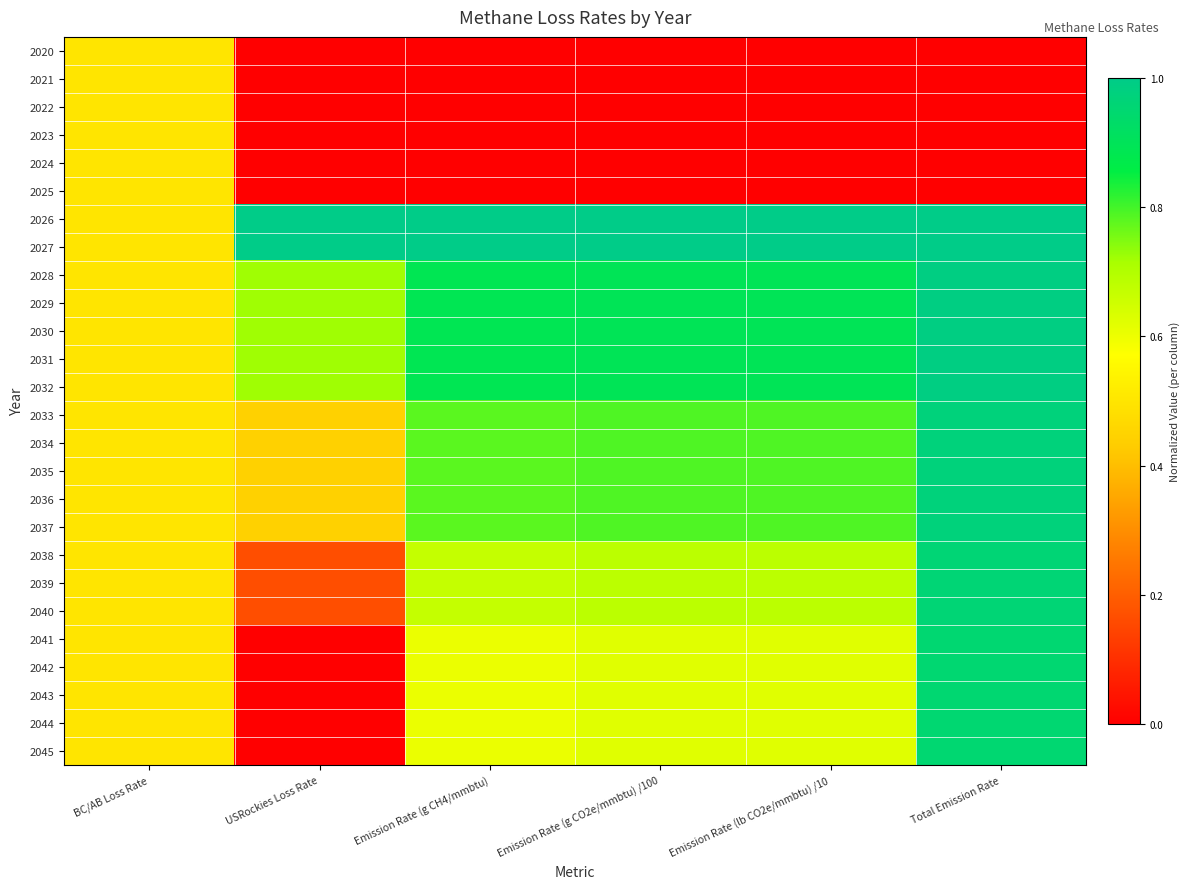

Reading left to right, transcribe all the data shown in this chart.

2020: BC/AB Loss Rate=0.5	USRockies Loss Rate=0.0	Emission Rate (g CH4/mmbtu)=0.0	Emission Rate (g CO2e/mmbtu) /100=0.0	Emission Rate (lb CO2e/mmbtu) /10=0.0	Total Emission Rate=0.0
2021: BC/AB Loss Rate=0.5	USRockies Loss Rate=0.0	Emission Rate (g CH4/mmbtu)=0.0	Emission Rate (g CO2e/mmbtu) /100=0.0	Emission Rate (lb CO2e/mmbtu) /10=0.0	Total Emission Rate=0.0
2022: BC/AB Loss Rate=0.5	USRockies Loss Rate=0.0	Emission Rate (g CH4/mmbtu)=0.0	Emission Rate (g CO2e/mmbtu) /100=0.0	Emission Rate (lb CO2e/mmbtu) /10=0.0	Total Emission Rate=0.0
2023: BC/AB Loss Rate=0.5	USRockies Loss Rate=0.0	Emission Rate (g CH4/mmbtu)=0.0	Emission Rate (g CO2e/mmbtu) /100=0.0	Emission Rate (lb CO2e/mmbtu) /10=0.0	Total Emission Rate=0.0
2024: BC/AB Loss Rate=0.5	USRockies Loss Rate=0.0	Emission Rate (g CH4/mmbtu)=0.0	Emission Rate (g CO2e/mmbtu) /100=0.0	Emission Rate (lb CO2e/mmbtu) /10=0.0	Total Emission Rate=0.0
2025: BC/AB Loss Rate=0.5	USRockies Loss Rate=0.0	Emission Rate (g CH4/mmbtu)=0.0	Emission Rate (g CO2e/mmbtu) /100=0.0	Emission Rate (lb CO2e/mmbtu) /10=0.0	Total Emission Rate=0.0
2026: BC/AB Loss Rate=0.5	USRockies Loss Rate=1.0	Emission Rate (g CH4/mmbtu)=1.0	Emission Rate (g CO2e/mmbtu) /100=1.0	Emission Rate (lb CO2e/mmbtu) /10=1.0	Total Emission Rate=1.0
2027: BC/AB Loss Rate=0.5	USRockies Loss Rate=1.0	Emission Rate (g CH4/mmbtu)=1.0	Emission Rate (g CO2e/mmbtu) /100=1.0	Emission Rate (lb CO2e/mmbtu) /10=1.0	Total Emission Rate=1.0
2028: BC/AB Loss Rate=0.5	USRockies Loss Rate=0.7	Emission Rate (g CH4/mmbtu)=0.9	Emission Rate (g CO2e/mmbtu) /100=0.9	Emission Rate (lb CO2e/mmbtu) /10=0.9	Total Emission Rate=1.0
2029: BC/AB Loss Rate=0.5	USRockies Loss Rate=0.7	Emission Rate (g CH4/mmbtu)=0.9	Emission Rate (g CO2e/mmbtu) /100=0.9	Emission Rate (lb CO2e/mmbtu) /10=0.9	Total Emission Rate=1.0
2030: BC/AB Loss Rate=0.5	USRockies Loss Rate=0.7	Emission Rate (g CH4/mmbtu)=0.9	Emission Rate (g CO2e/mmbtu) /100=0.9	Emission Rate (lb CO2e/mmbtu) /10=0.9	Total Emission Rate=1.0
2031: BC/AB Loss Rate=0.5	USRockies Loss Rate=0.7	Emission Rate (g CH4/mmbtu)=0.9	Emission Rate (g CO2e/mmbtu) /100=0.9	Emission Rate (lb CO2e/mmbtu) /10=0.9	Total Emission Rate=1.0
2032: BC/AB Loss Rate=0.5	USRockies Loss Rate=0.7	Emission Rate (g CH4/mmbtu)=0.9	Emission Rate (g CO2e/mmbtu) /100=0.9	Emission Rate (lb CO2e/mmbtu) /10=0.9	Total Emission Rate=1.0
2033: BC/AB Loss Rate=0.5	USRockies Loss Rate=0.4	Emission Rate (g CH4/mmbtu)=0.8	Emission Rate (g CO2e/mmbtu) /100=0.8	Emission Rate (lb CO2e/mmbtu) /10=0.8	Total Emission Rate=1.0
2034: BC/AB Loss Rate=0.5	USRockies Loss Rate=0.4	Emission Rate (g CH4/mmbtu)=0.8	Emission Rate (g CO2e/mmbtu) /100=0.8	Emission Rate (lb CO2e/mmbtu) /10=0.8	Total Emission Rate=1.0
2035: BC/AB Loss Rate=0.5	USRockies Loss Rate=0.4	Emission Rate (g CH4/mmbtu)=0.8	Emission Rate (g CO2e/mmbtu) /100=0.8	Emission Rate (lb CO2e/mmbtu) /10=0.8	Total Emission Rate=1.0
2036: BC/AB Loss Rate=0.5	USRockies Loss Rate=0.4	Emission Rate (g CH4/mmbtu)=0.8	Emission Rate (g CO2e/mmbtu) /100=0.8	Emission Rate (lb CO2e/mmbtu) /10=0.8	Total Emission Rate=1.0
2037: BC/AB Loss Rate=0.5	USRockies Loss Rate=0.4	Emission Rate (g CH4/mmbtu)=0.8	Emission Rate (g CO2e/mmbtu) /100=0.8	Emission Rate (lb CO2e/mmbtu) /10=0.8	Total Emission Rate=1.0
2038: BC/AB Loss Rate=0.5	USRockies Loss Rate=0.2	Emission Rate (g CH4/mmbtu)=0.7	Emission Rate (g CO2e/mmbtu) /100=0.7	Emission Rate (lb CO2e/mmbtu) /10=0.7	Total Emission Rate=1.0
2039: BC/AB Loss Rate=0.5	USRockies Loss Rate=0.2	Emission Rate (g CH4/mmbtu)=0.7	Emission Rate (g CO2e/mmbtu) /100=0.7	Emission Rate (lb CO2e/mmbtu) /10=0.7	Total Emission Rate=1.0
2040: BC/AB Loss Rate=0.5	USRockies Loss Rate=0.2	Emission Rate (g CH4/mmbtu)=0.7	Emission Rate (g CO2e/mmbtu) /100=0.7	Emission Rate (lb CO2e/mmbtu) /10=0.7	Total Emission Rate=1.0
2041: BC/AB Loss Rate=0.5	USRockies Loss Rate=0.0	Emission Rate (g CH4/mmbtu)=0.6	Emission Rate (g CO2e/mmbtu) /100=0.6	Emission Rate (lb CO2e/mmbtu) /10=0.6	Total Emission Rate=1.0
2042: BC/AB Loss Rate=0.5	USRockies Loss Rate=0.0	Emission Rate (g CH4/mmbtu)=0.6	Emission Rate (g CO2e/mmbtu) /100=0.6	Emission Rate (lb CO2e/mmbtu) /10=0.6	Total Emission Rate=1.0
2043: BC/AB Loss Rate=0.5	USRockies Loss Rate=0.0	Emission Rate (g CH4/mmbtu)=0.6	Emission Rate (g CO2e/mmbtu) /100=0.6	Emission Rate (lb CO2e/mmbtu) /10=0.6	Total Emission Rate=1.0
2044: BC/AB Loss Rate=0.5	USRockies Loss Rate=0.0	Emission Rate (g CH4/mmbtu)=0.6	Emission Rate (g CO2e/mmbtu) /100=0.6	Emission Rate (lb CO2e/mmbtu) /10=0.6	Total Emission Rate=1.0
2045: BC/AB Loss Rate=0.5	USRockies Loss Rate=0.0	Emission Rate (g CH4/mmbtu)=0.6	Emission Rate (g CO2e/mmbtu) /100=0.6	Emission Rate (lb CO2e/mmbtu) /10=0.6	Total Emission Rate=1.0